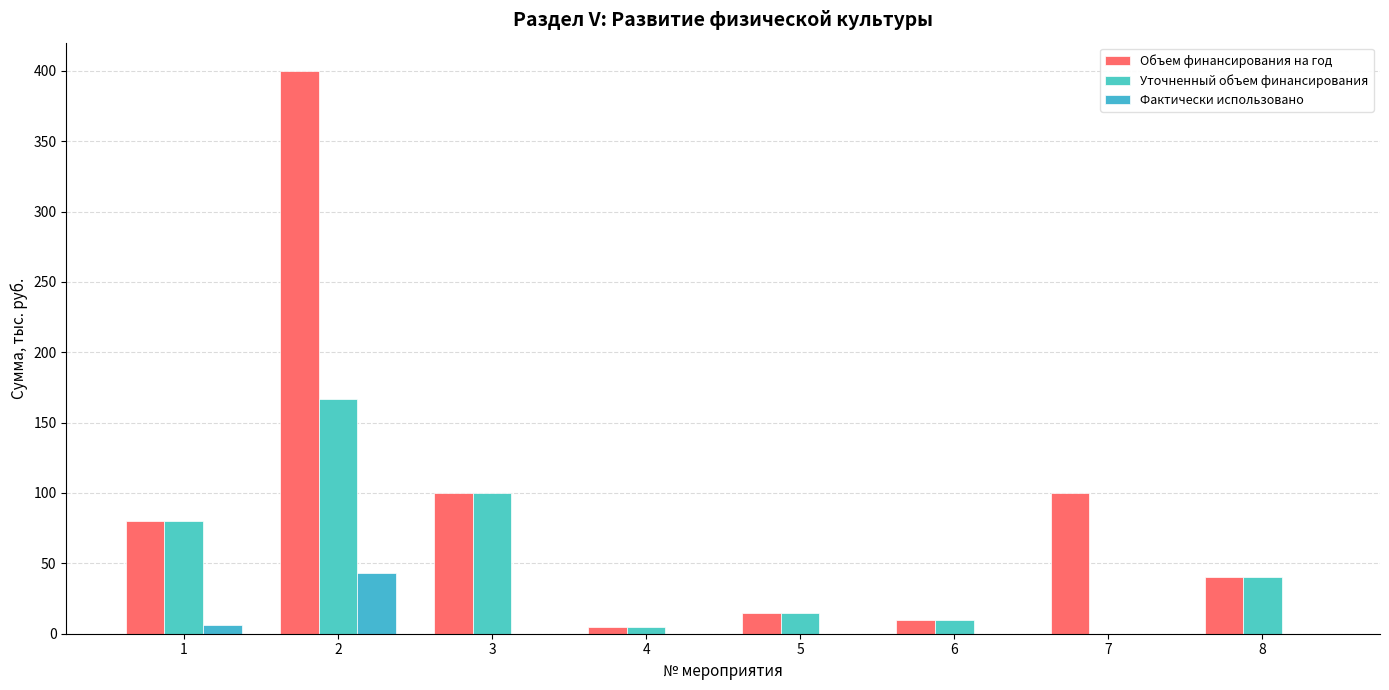

Read the Уточненный объем финансирования value at 5.

15.0